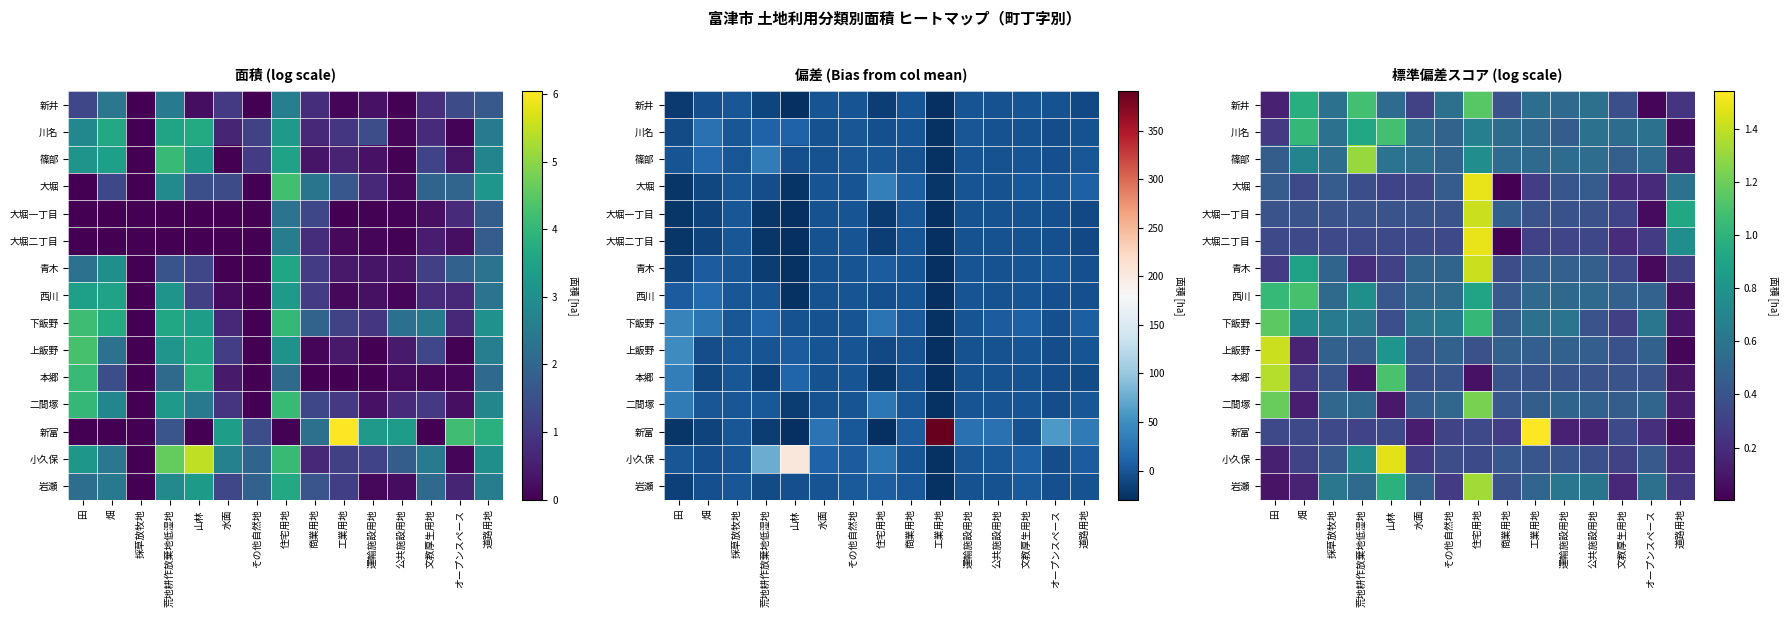

The value of 西川 at 荒地耕作放棄地低湿地 is 0.8. True or false?

True